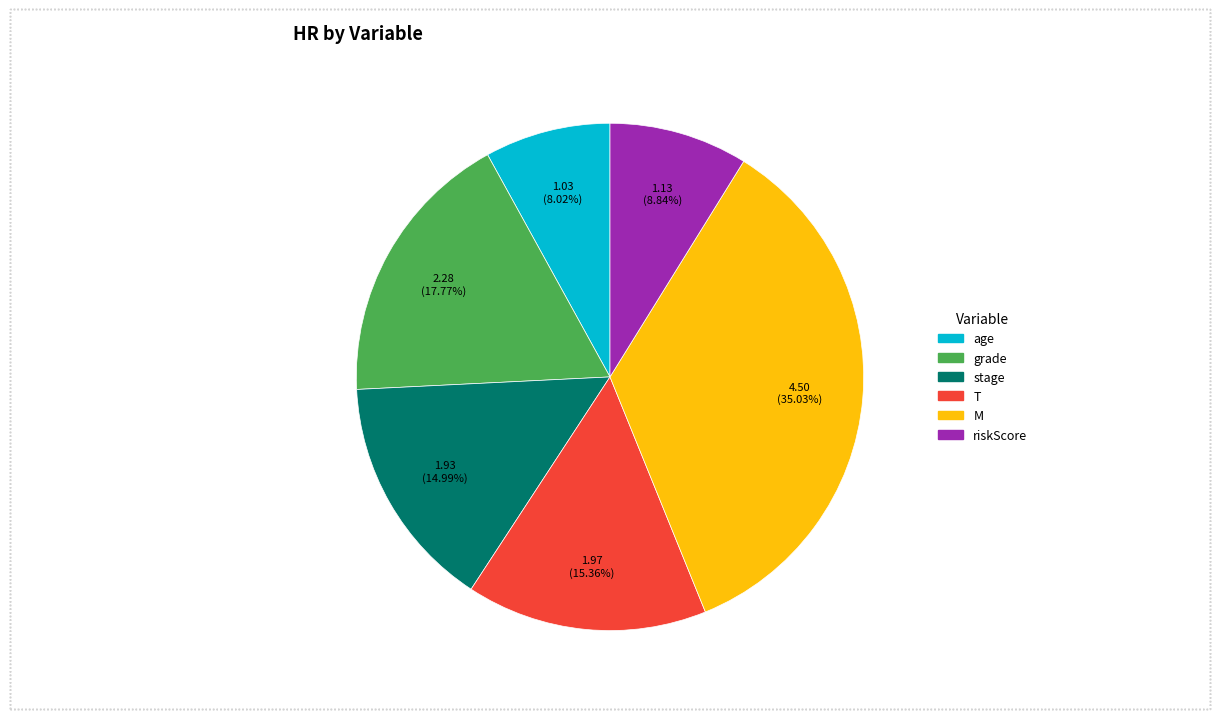

What percentage is the M slice, to the nearest percent?

35%